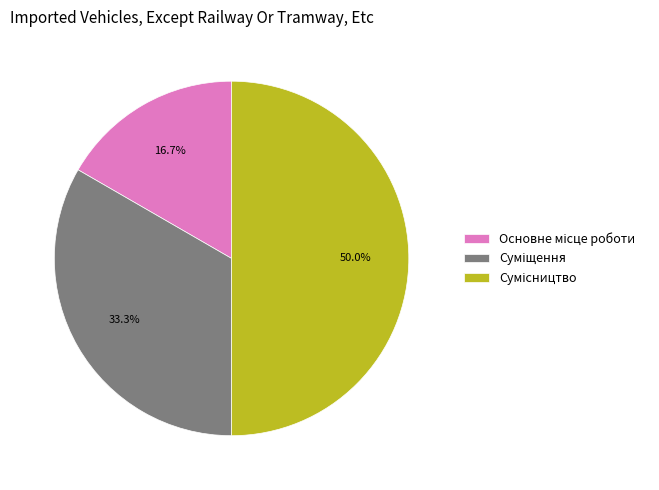

To the nearest percent, what is the average slice percentage?

33%